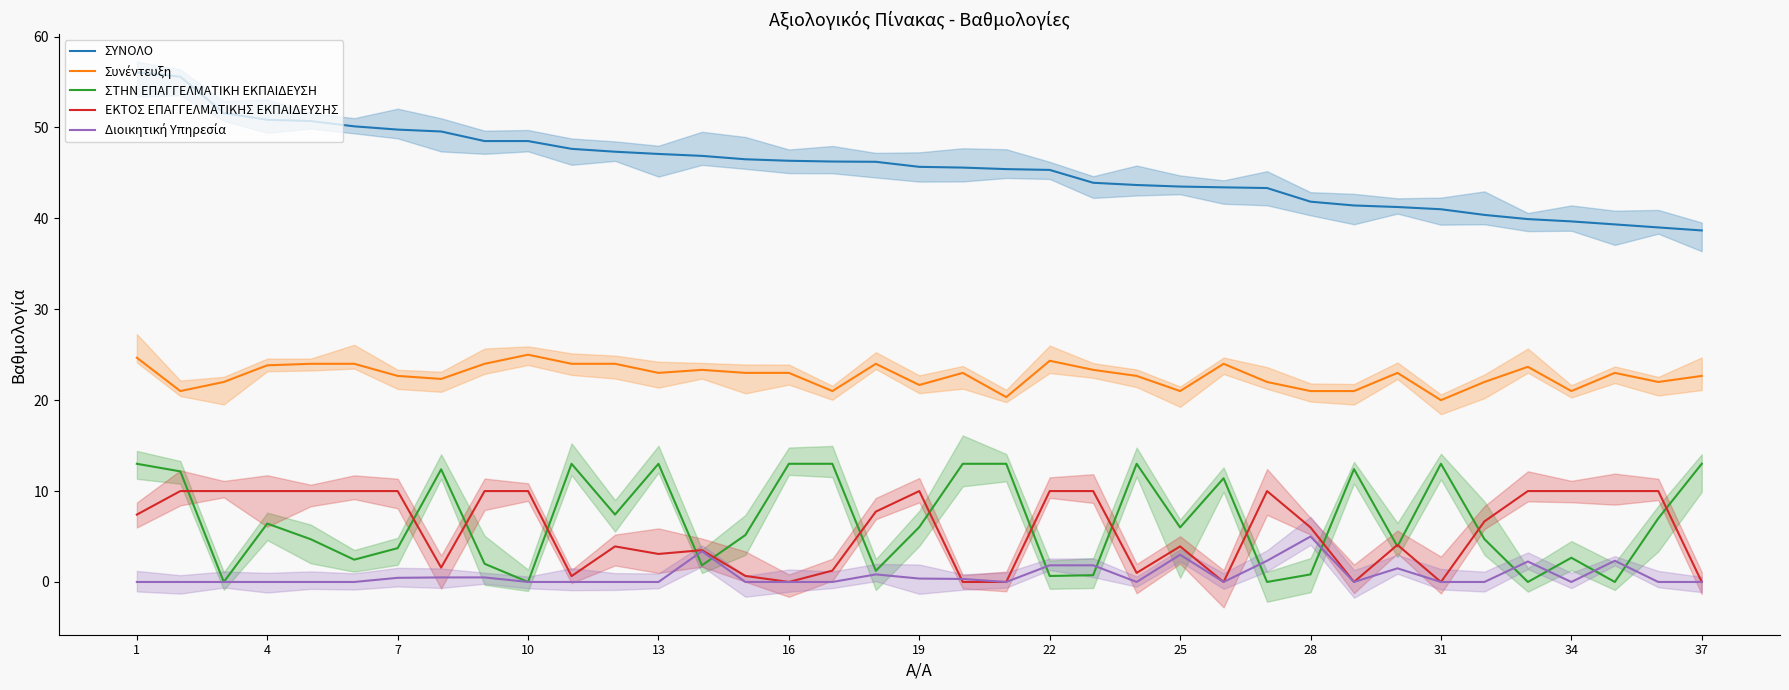

True or false: ΕΚΤΟΣ ΕΠΑΓΓΕΛΜΑΤΙΚΗΣ ΕΚΠΑΙΔΕΥΣΗΣ and Συνέντευξη intersect in this chart.

False